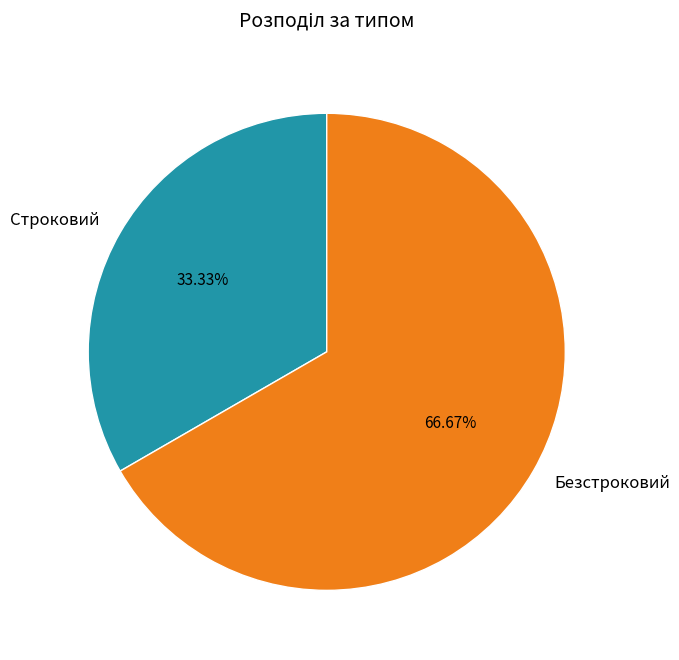

Does any single category account for the majority?

Yes